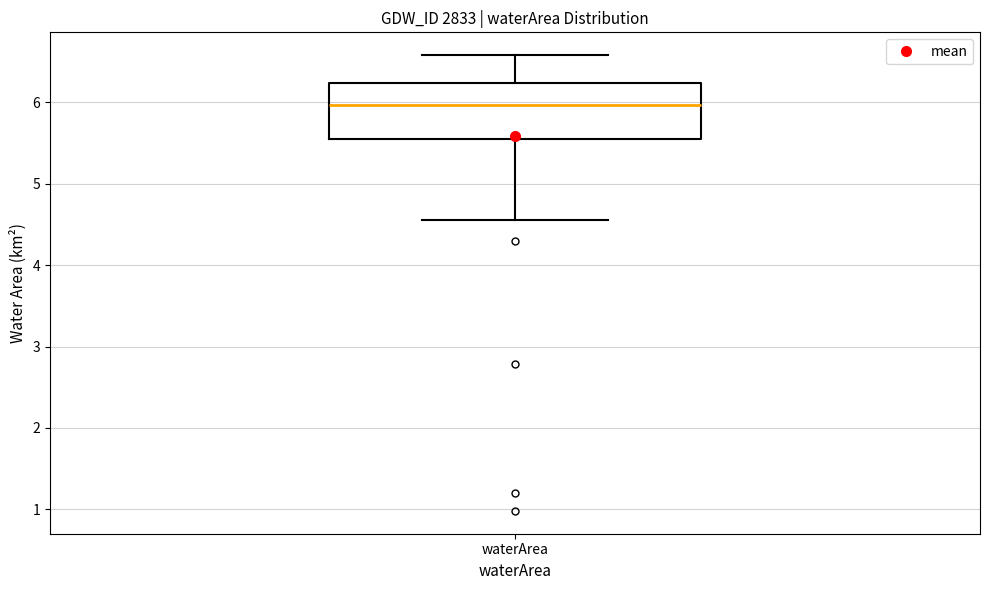

Read this box plot against the y-axis: the position of the median line, the range covered by the box, and the ends of both whiskers. The values are not printed on the chart, so give them approximately, as read against the axis.

median 6.0, box 5.5 to 6.2, whiskers 4.6 to 6.6